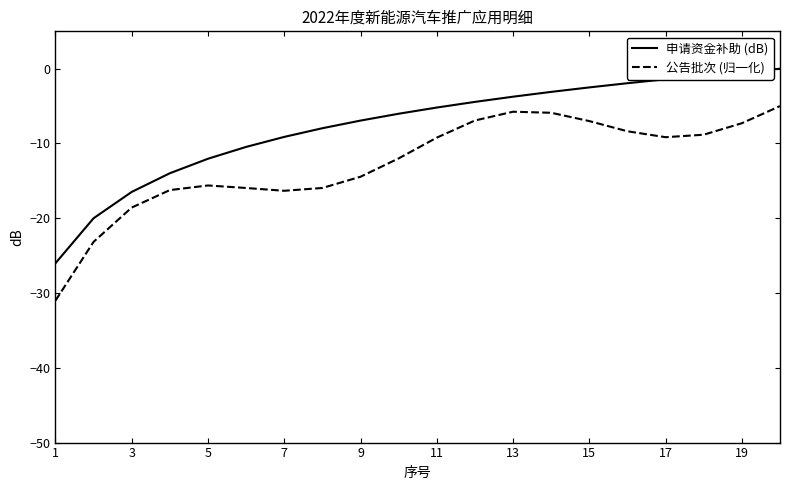

Which series has the largest total across all categories?

申请资金补助 (dB)